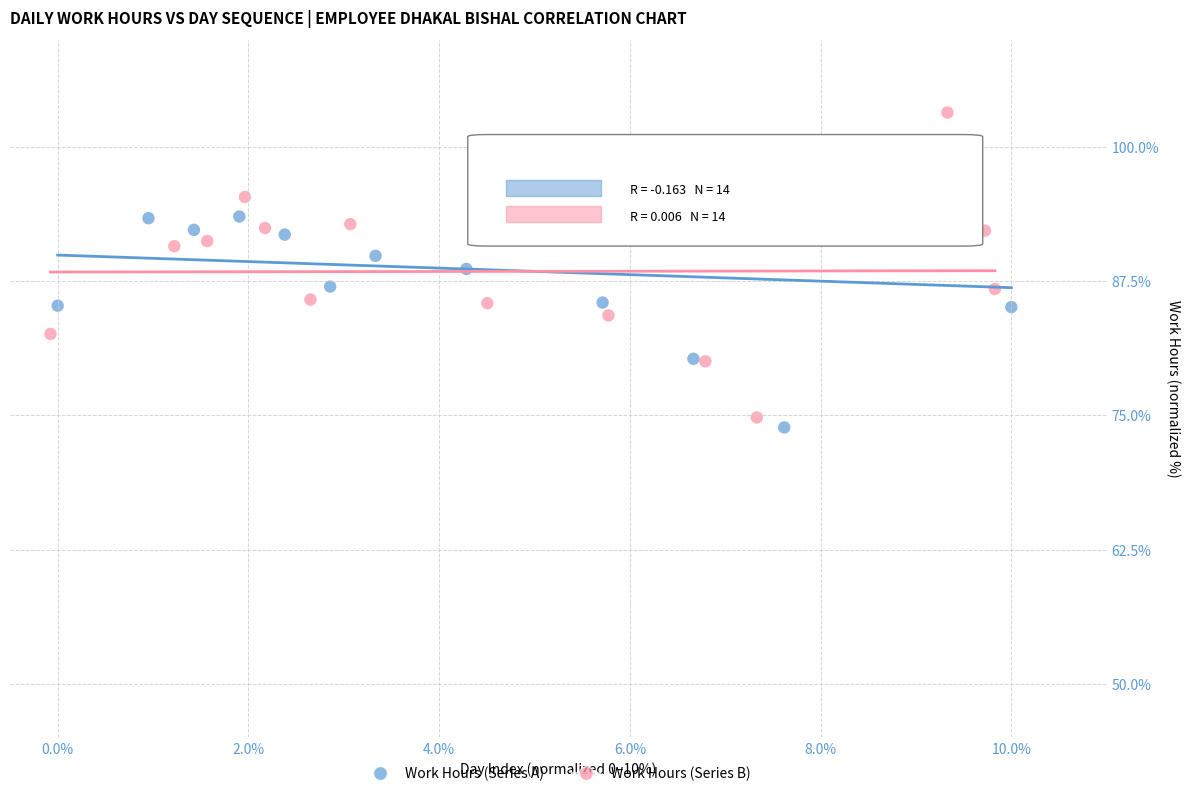

Which series has the largest Y range (max minus min)?

Work Hours (Series B)